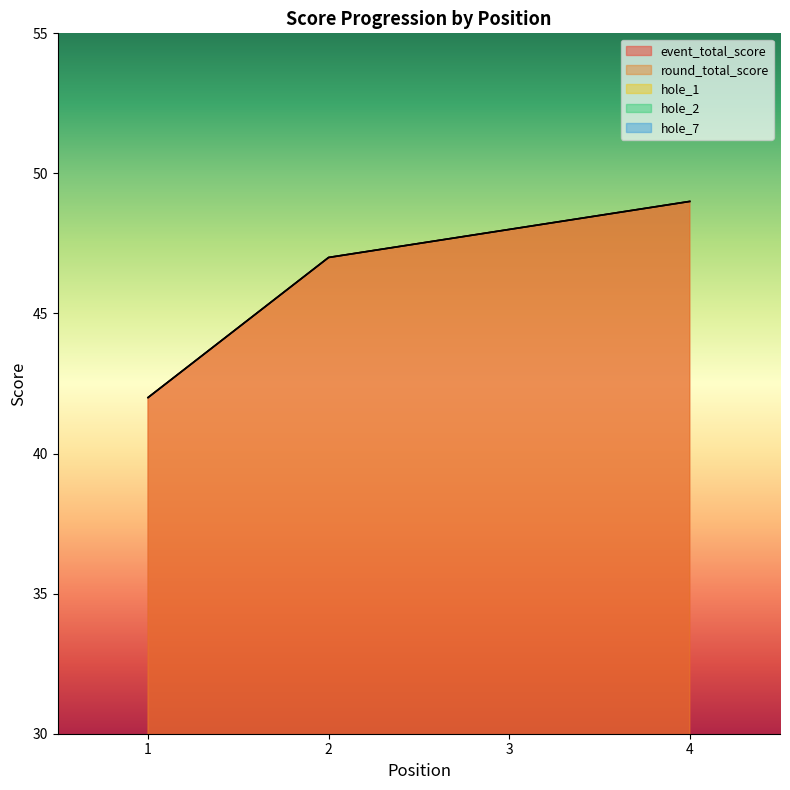

What is the total value across all series at 3?

103